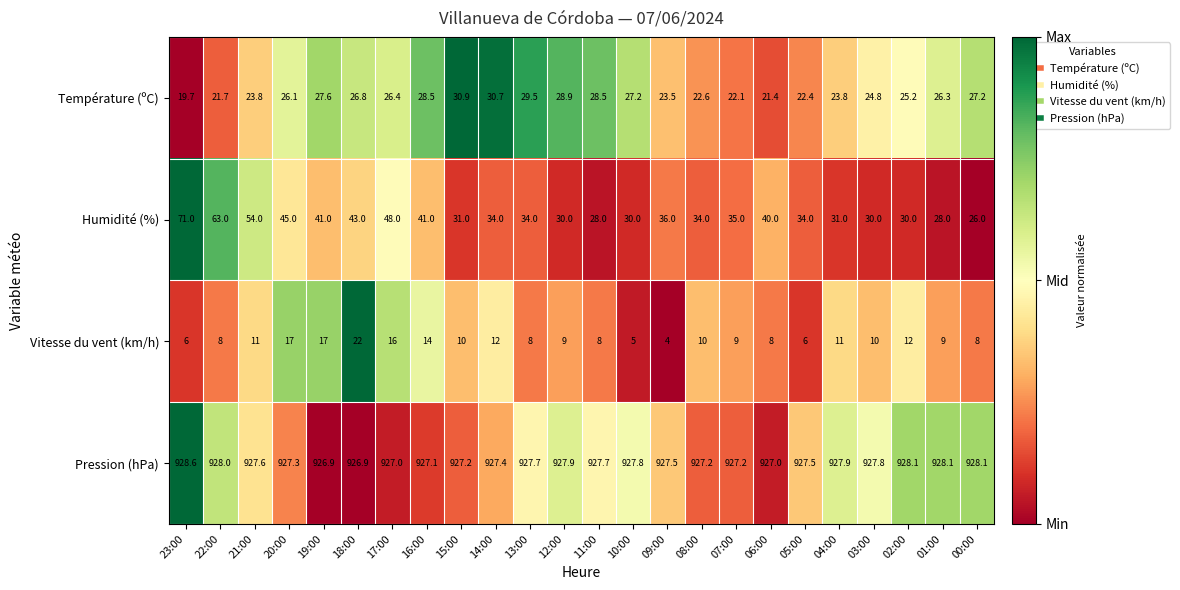

How many categories are shown in the chart?

24